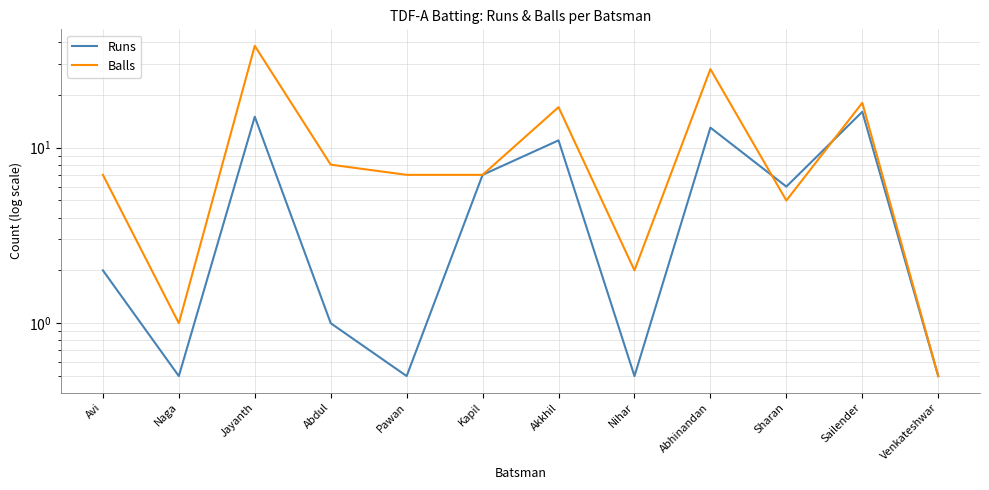

The value of Runs at Naga is 0.5. True or false?

True